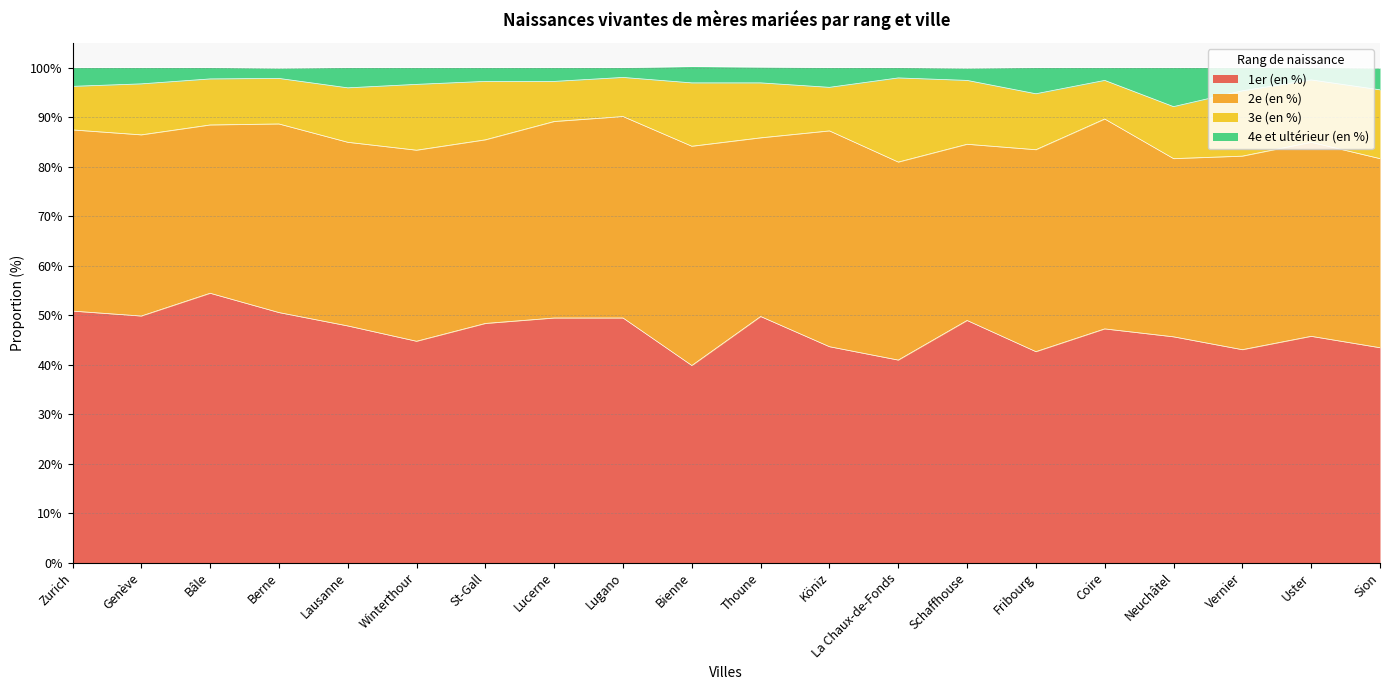

The value of 1er (en %) at Lucerne is 49.4. True or false?

True